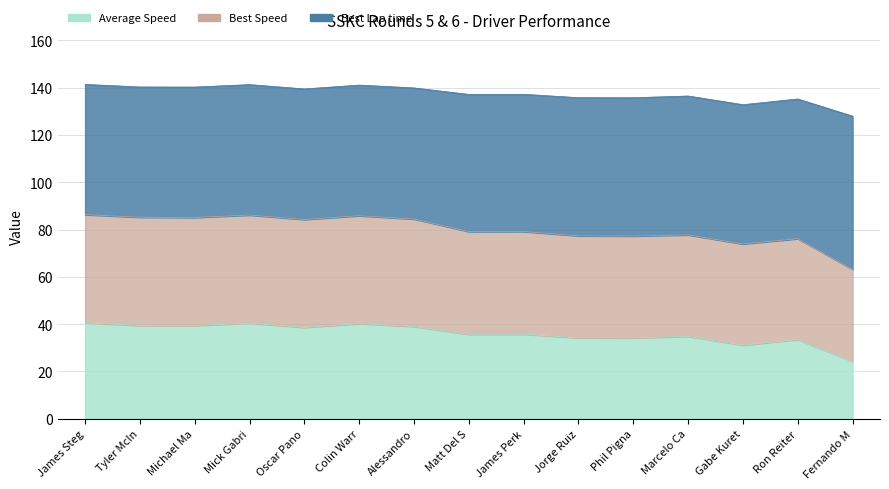

Is it true that Best Lap time equals 101.0 at James Perkins?

False